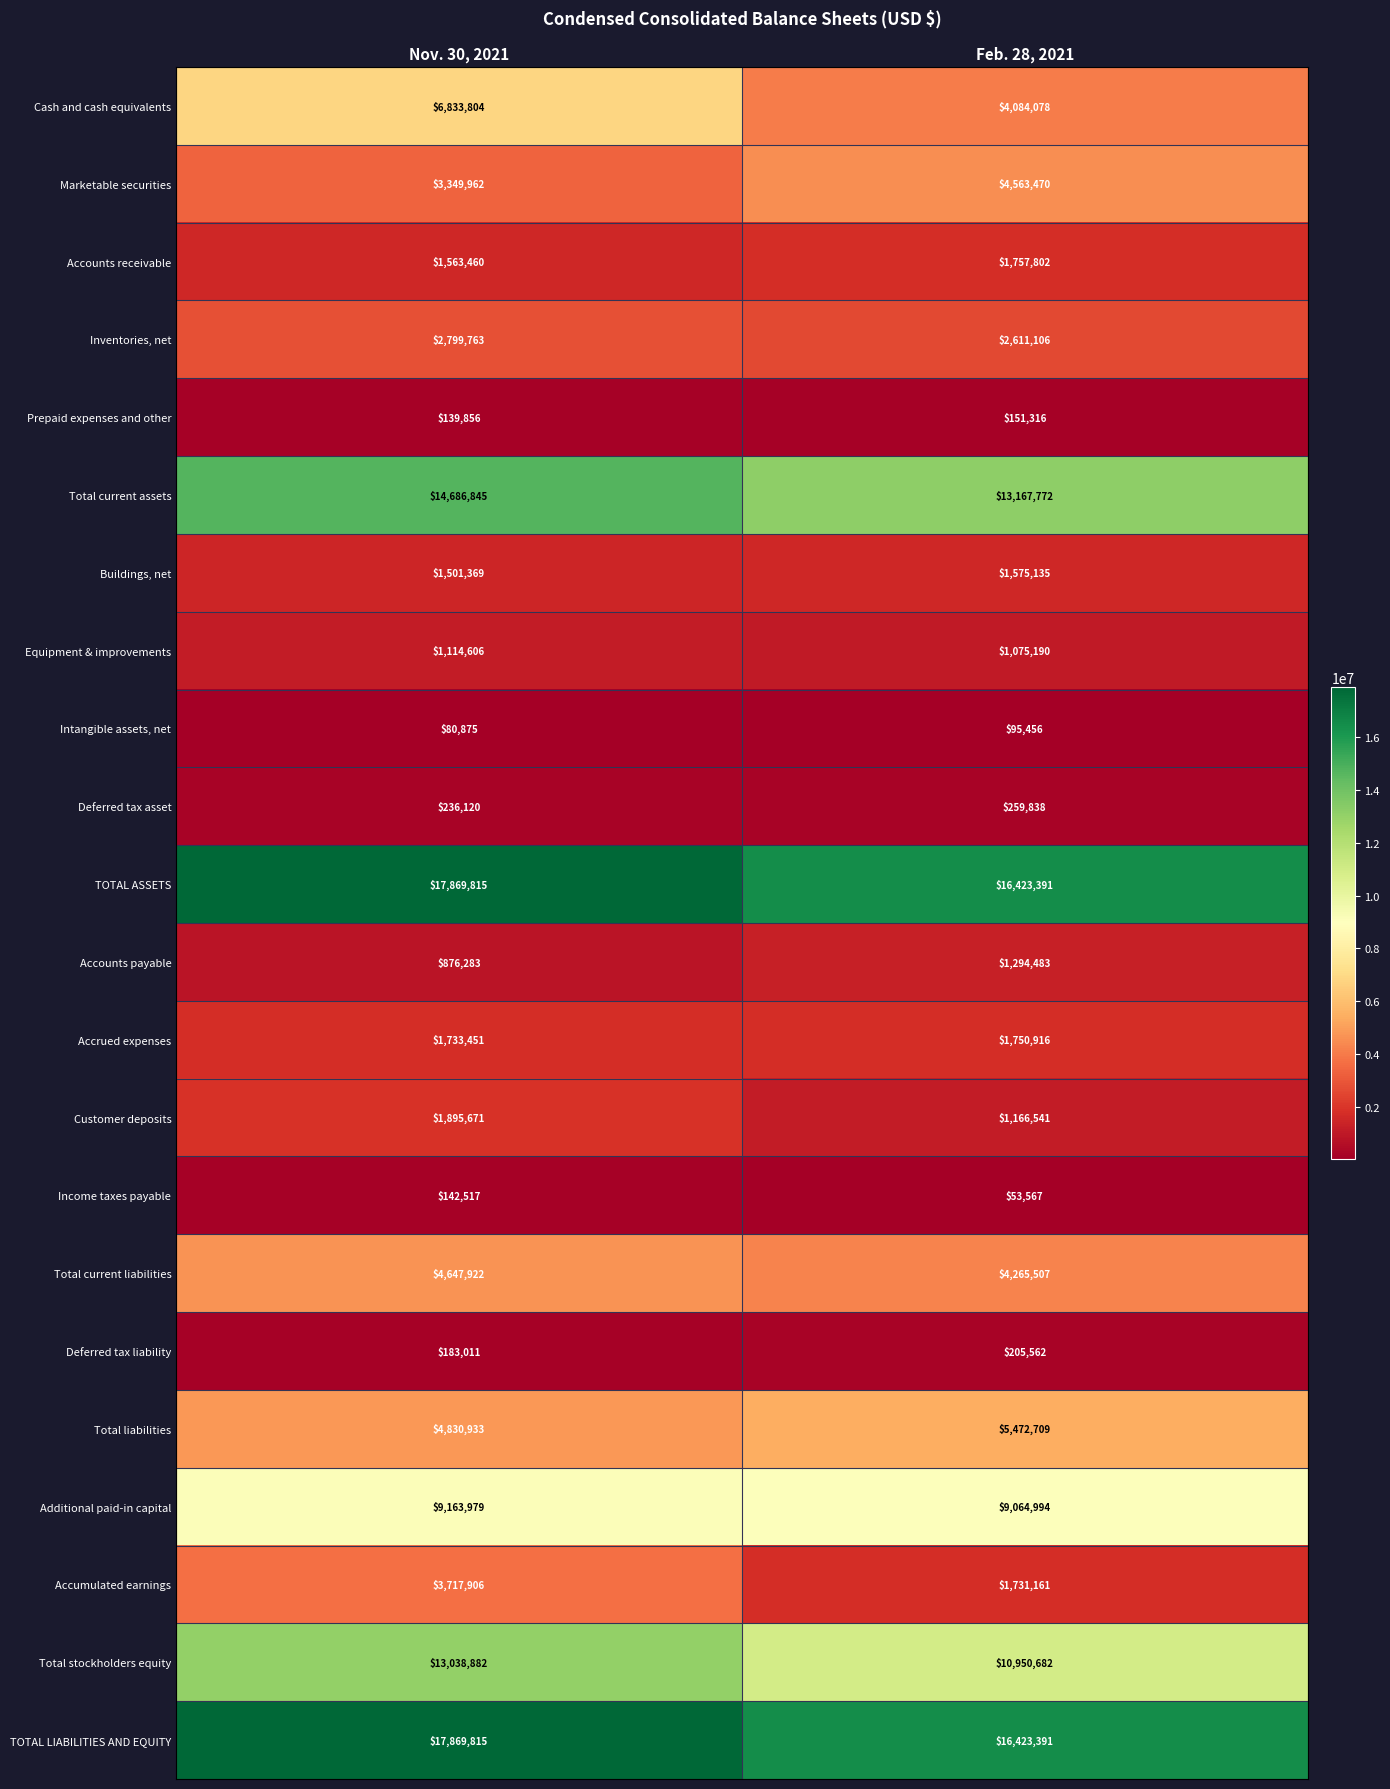

At which category does the chart reach its minimum across all series?

Feb. 28, 2021